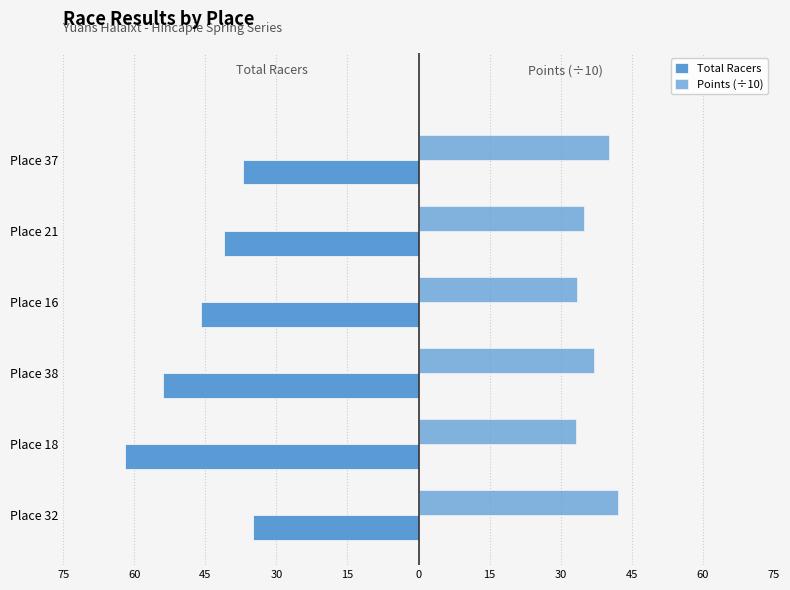

Reading left to right, list all the values displayed in this chart.

Total Racers: -35.0	-62.0	-54.0	-46.0	-41.0	-37.0
Points (÷10): 42.1	33.3	36.9	33.4	35.0	40.2